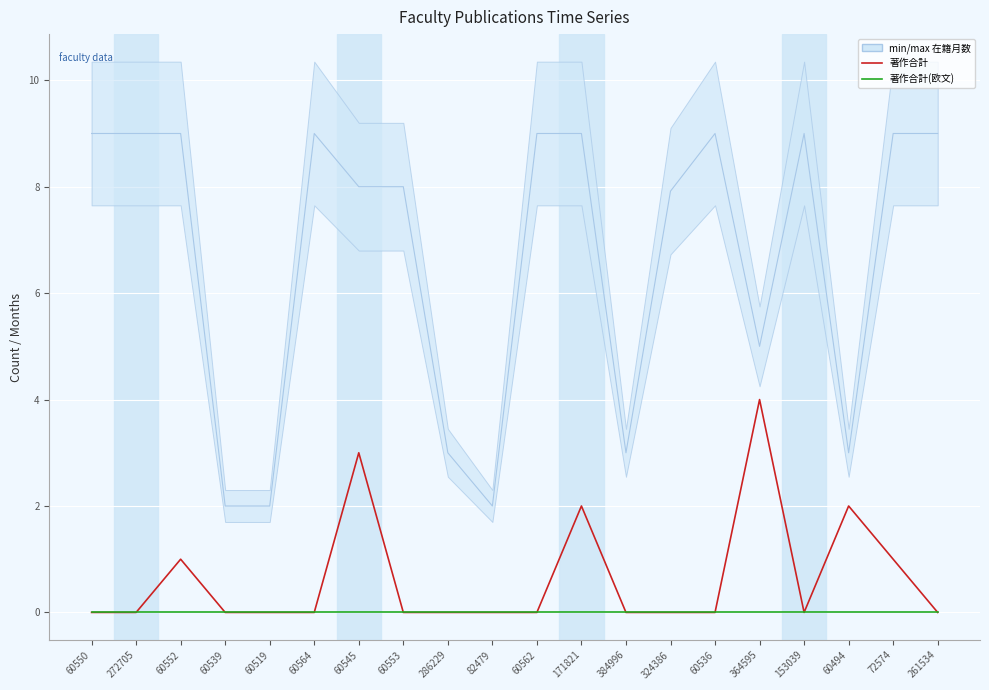

What is the label of the 6th point from the right?

60536